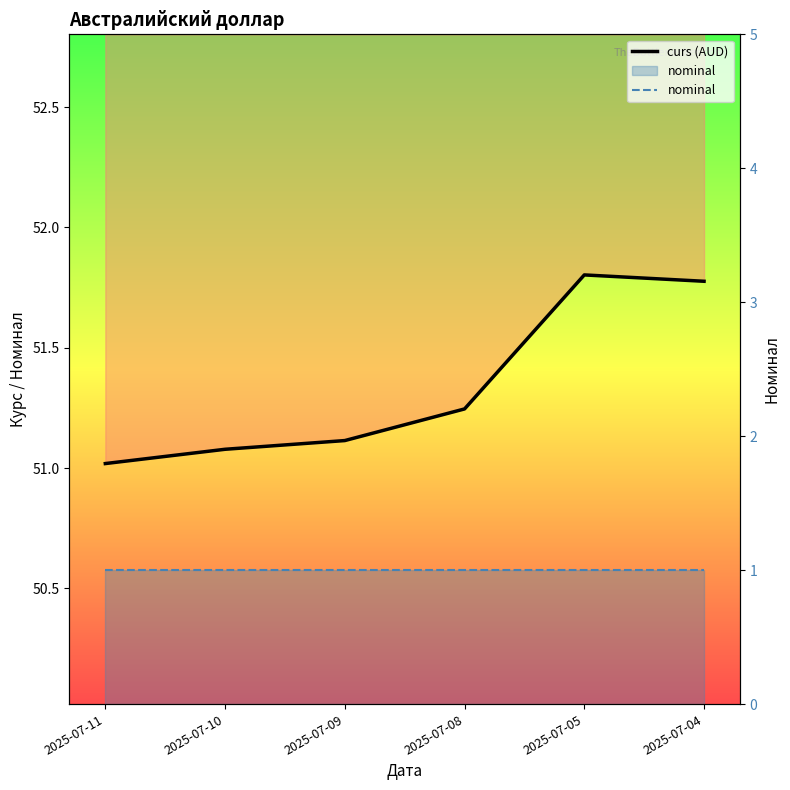

How many lines are shown in the chart?

2